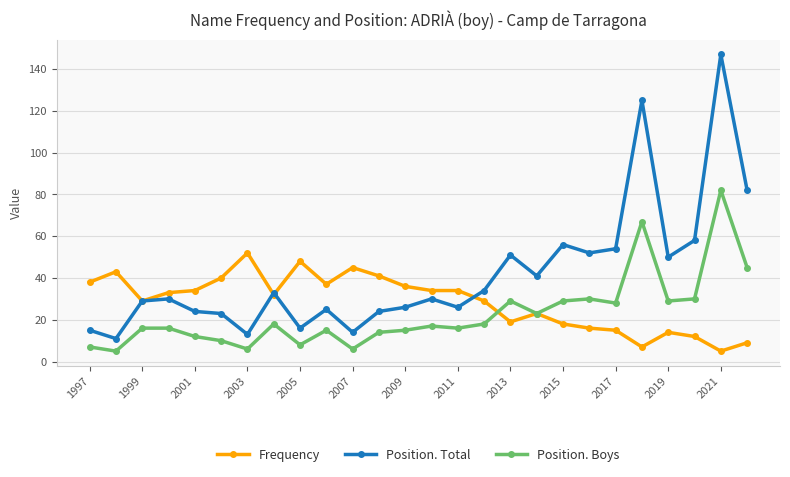

What is the minimum value shown in the chart?

5